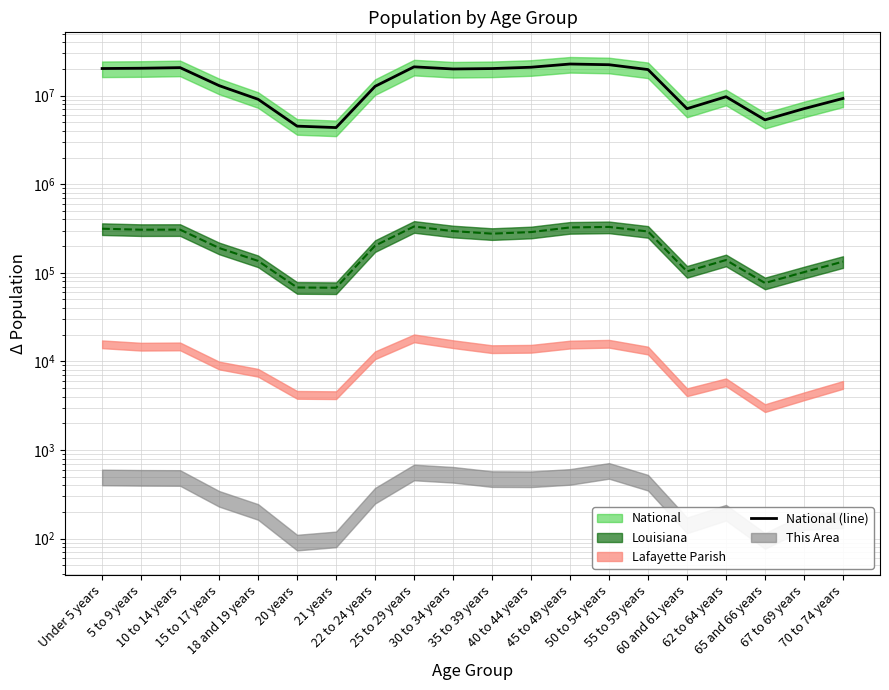

How many lines are shown in the chart?

1